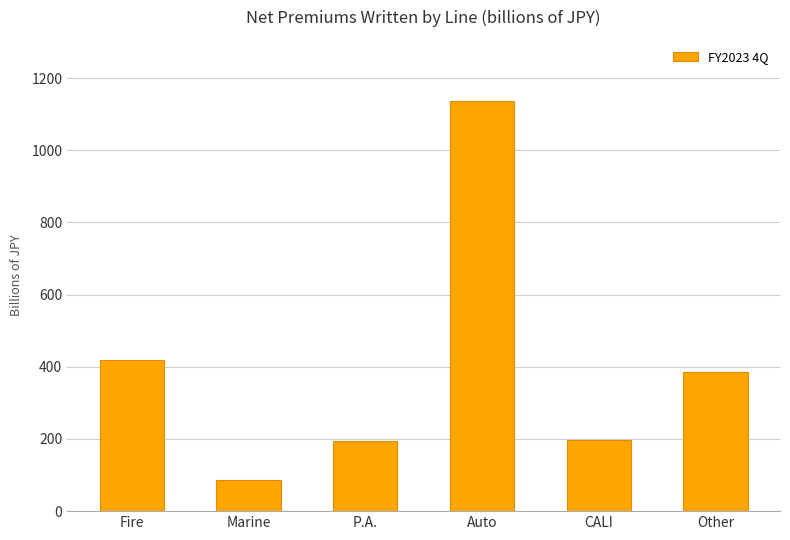

How many values are below 386?

3